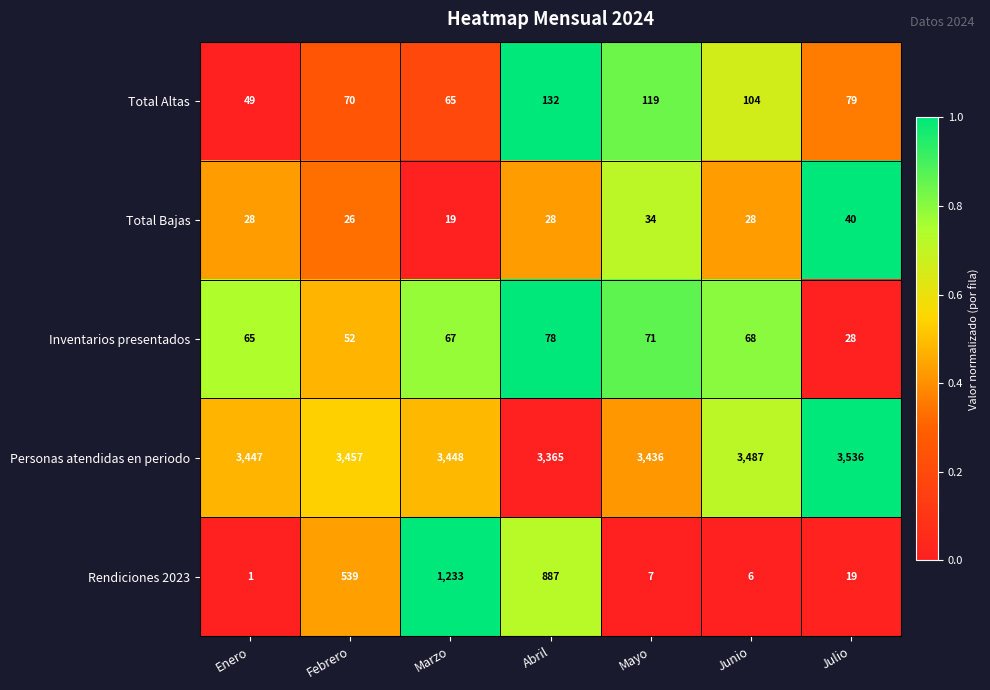

Between Abril and Mayo, which series saw the biggest shift?

Rendiciones 2023